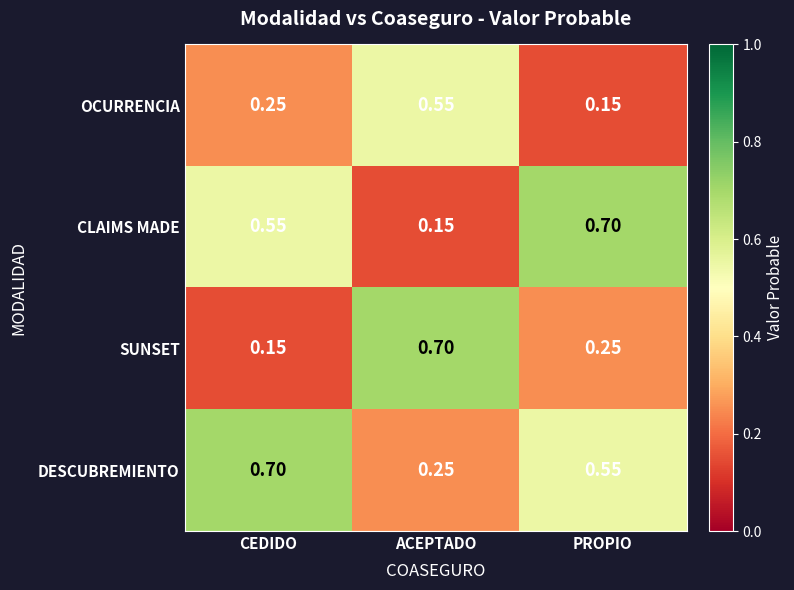

At which label does CLAIMS MADE reach its peak?

PROPIO